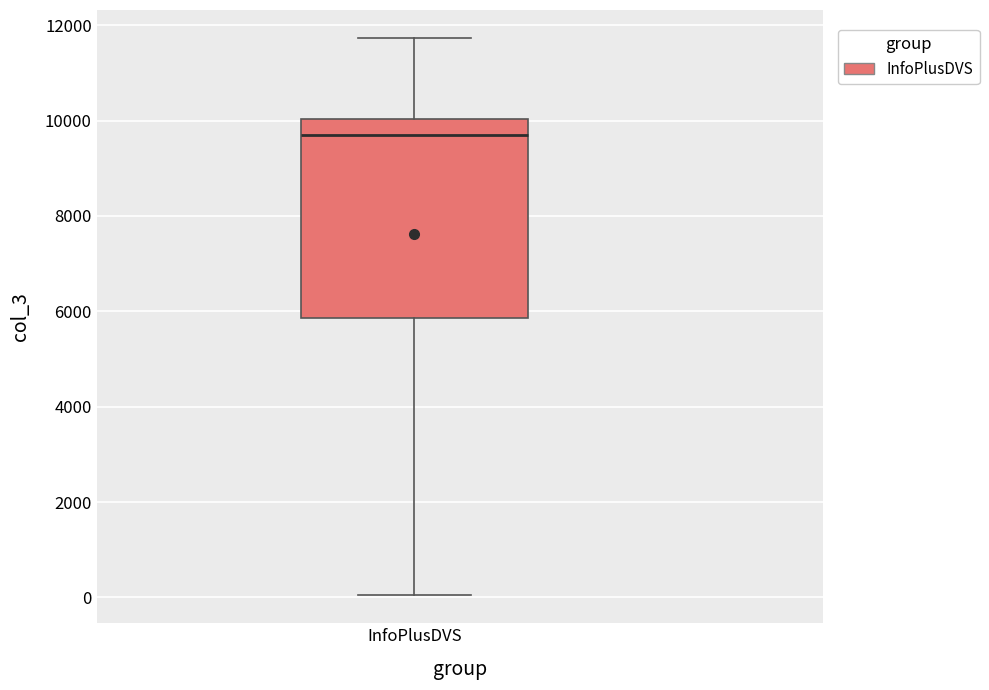

Read this box plot against the y-axis: the position of the median line, the range covered by the box, and the ends of both whiskers. The values are not printed on the chart, so give them approximately, as read against the axis.

median 9800, box 5800 to 10000, whiskers 0 to 11800